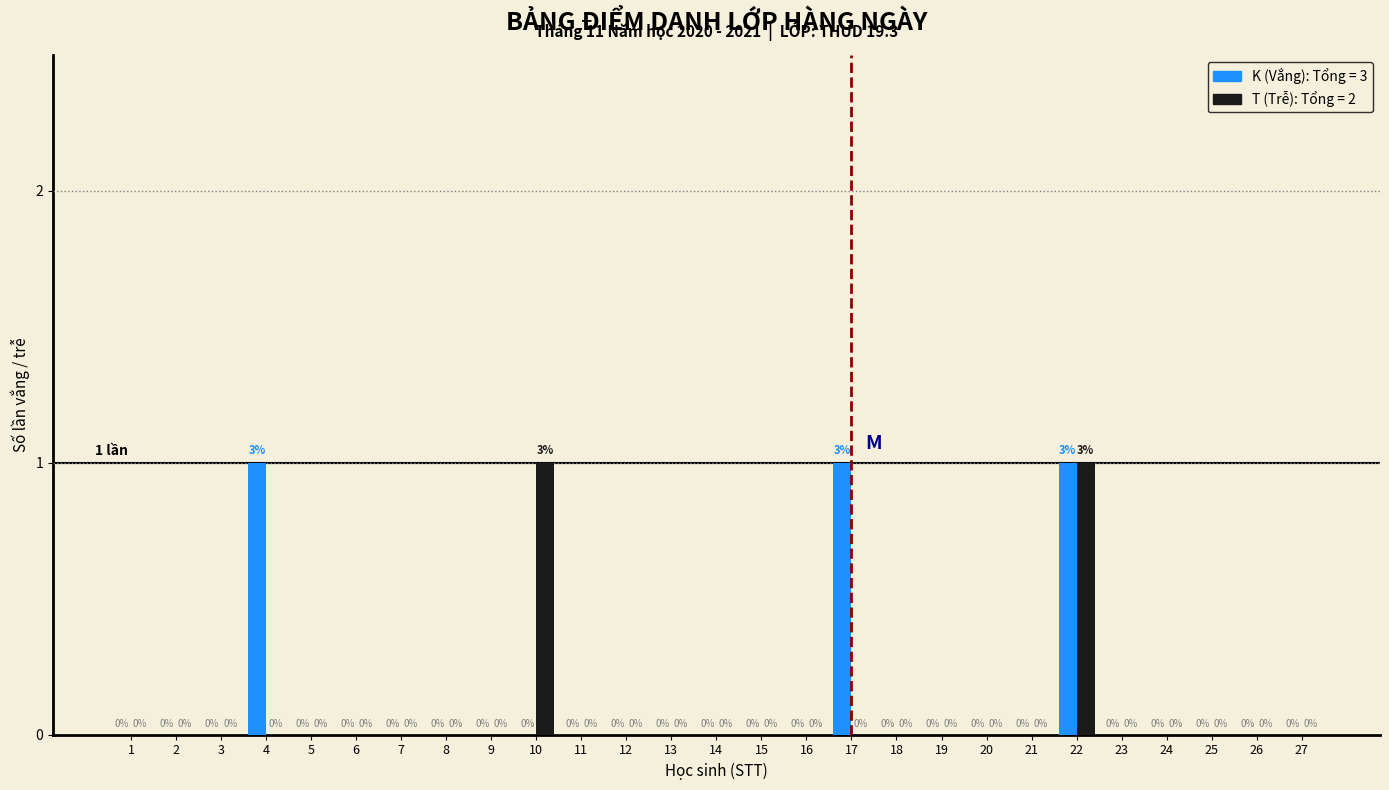

At which category is the sum across all series the highest?

22